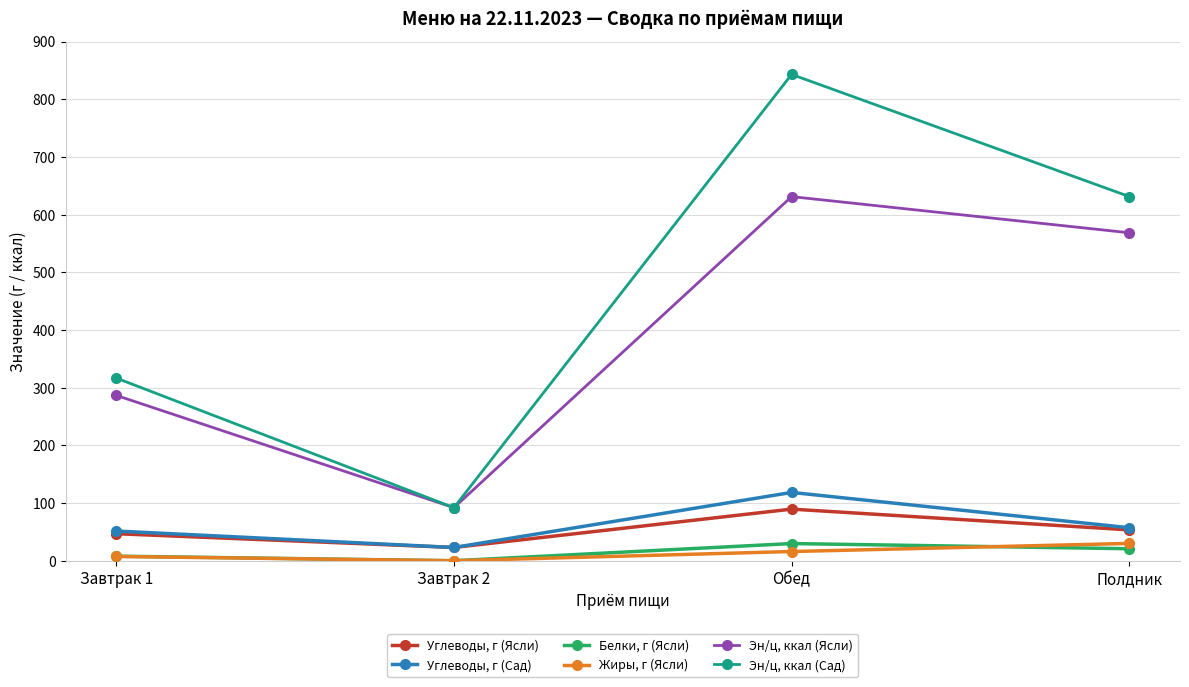

Count the number of categories in the chart.

4